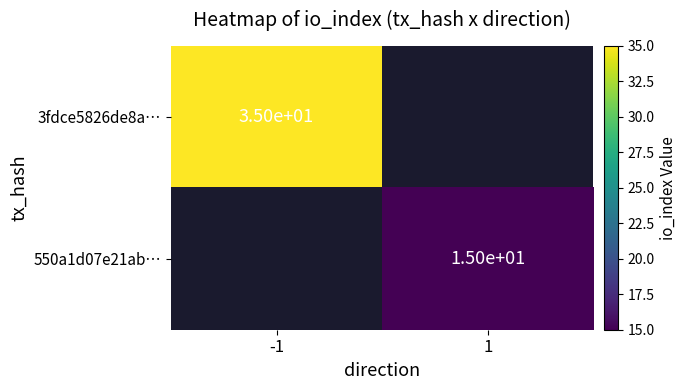

True or false: 550a1d07e21ab… has a value of 15 at 1.

True